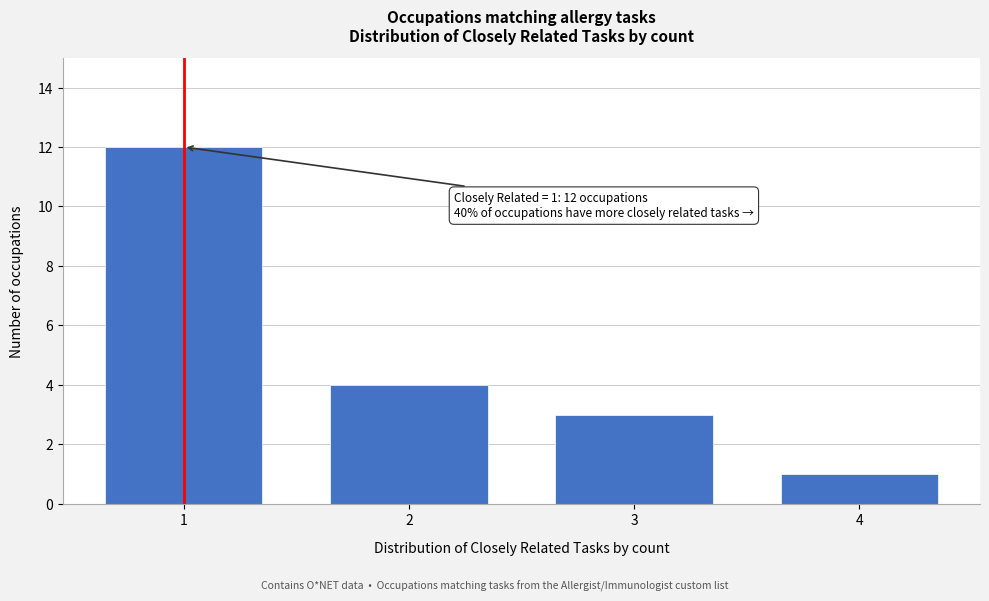

Reading right to left, what are all the values shown in this chart?

4=1	3=3	2=4	1=12